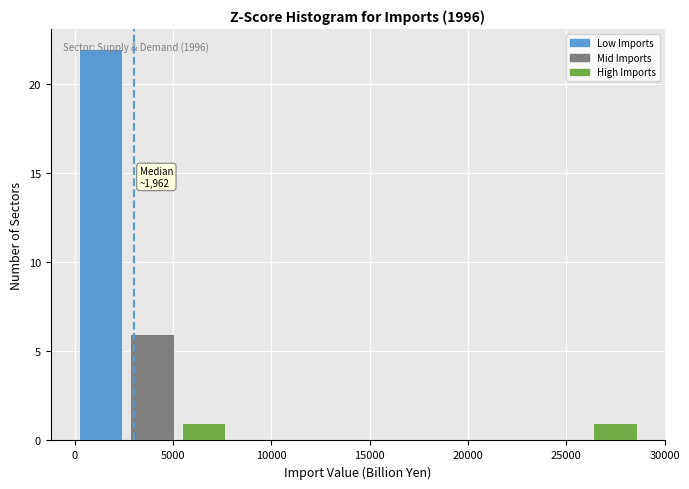

Which range on the x-axis has the tallest bar?

0 to 2500